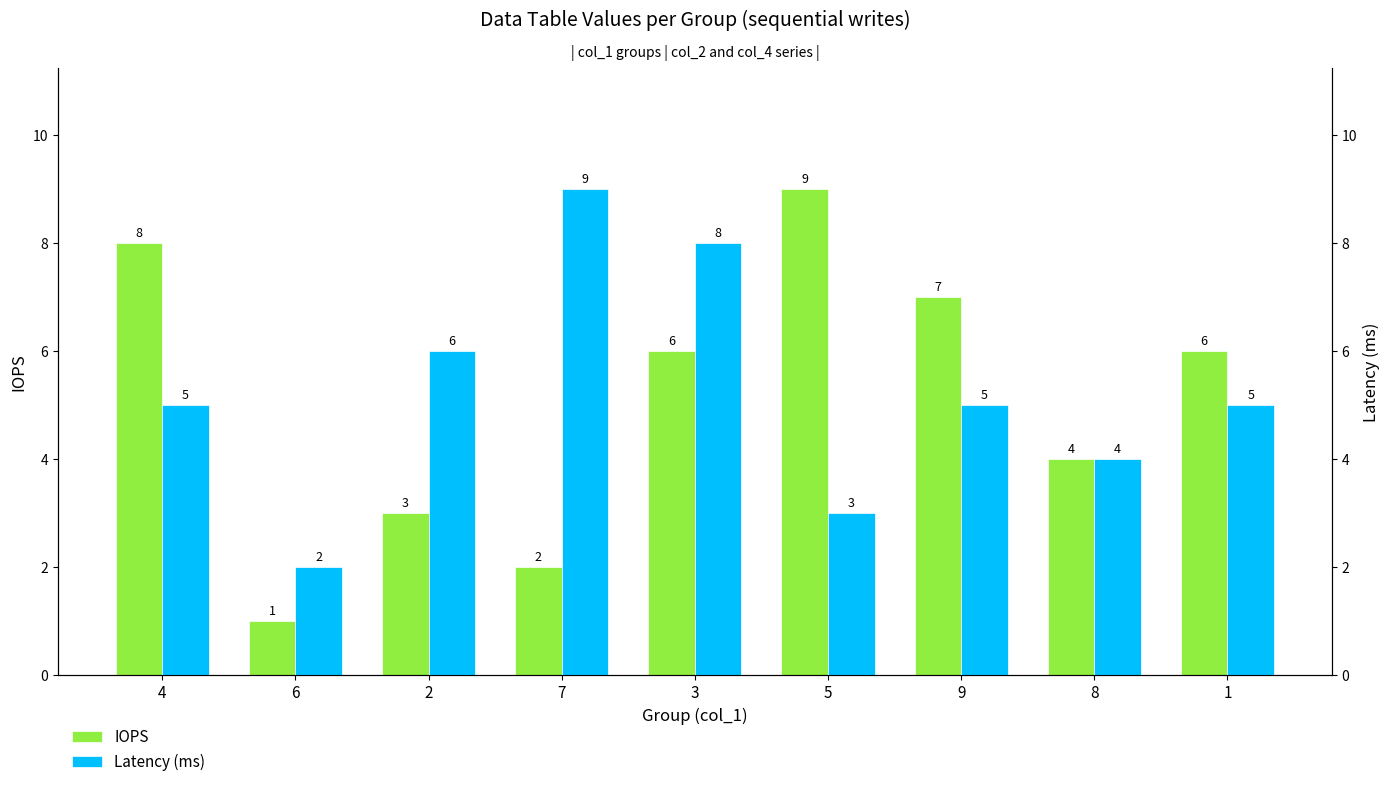

Where is Latency (ms) nearest to the value 5?

4